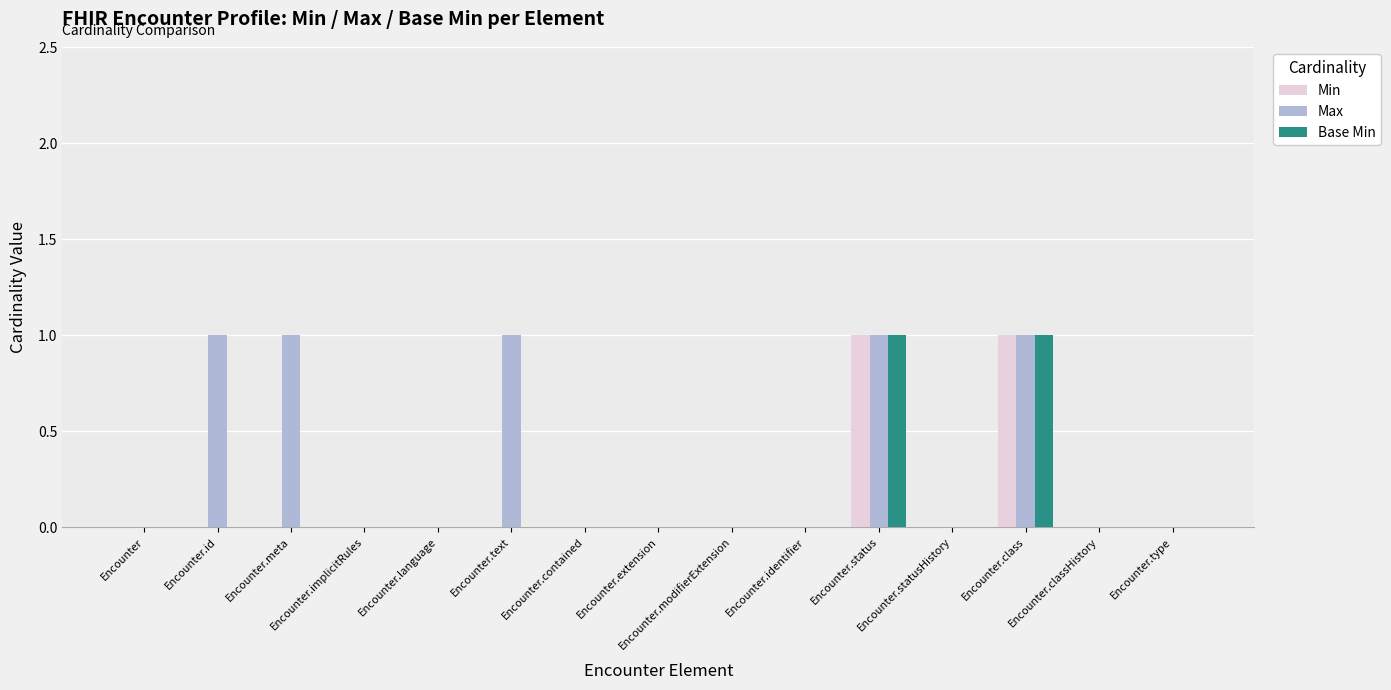

What is the maximum value shown in the chart?

1